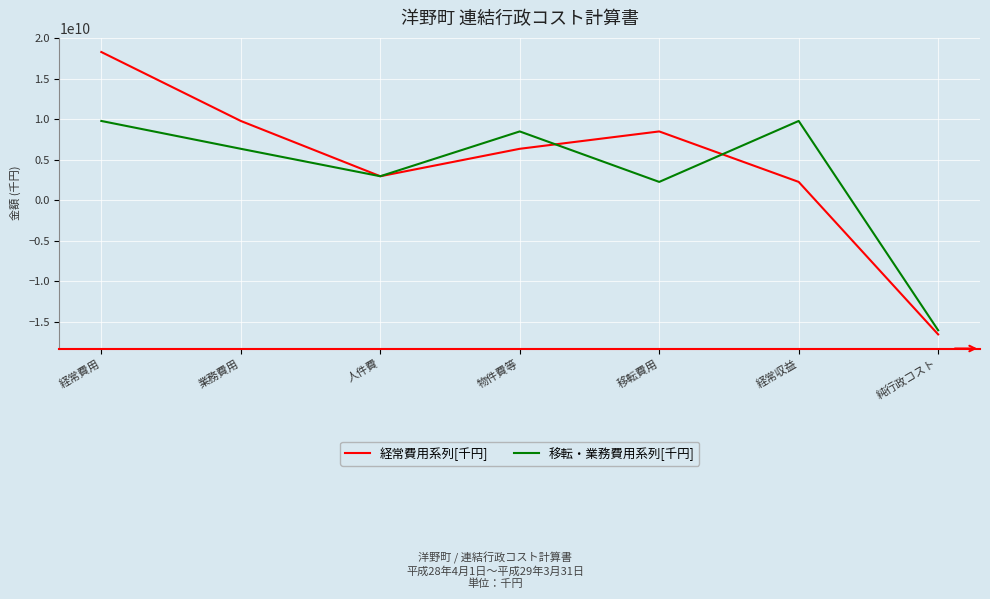

In 移転・業務費用系列[千円], how many points are higher than both neighbors (excluding endpoints)?

2